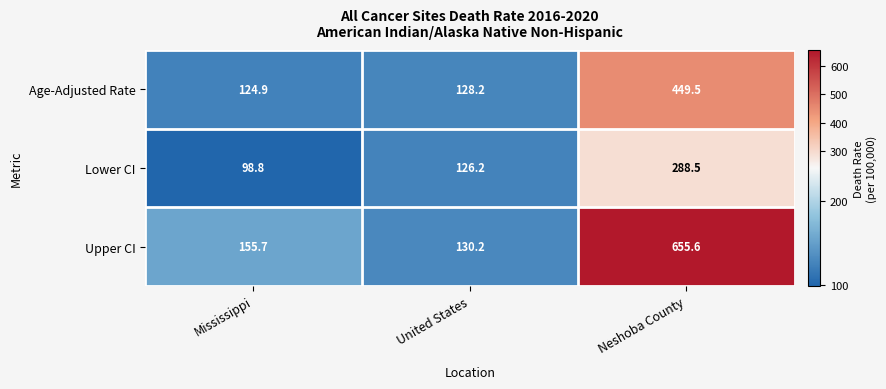

Where does the Age-Adjusted Rate series first go above 128?

United States